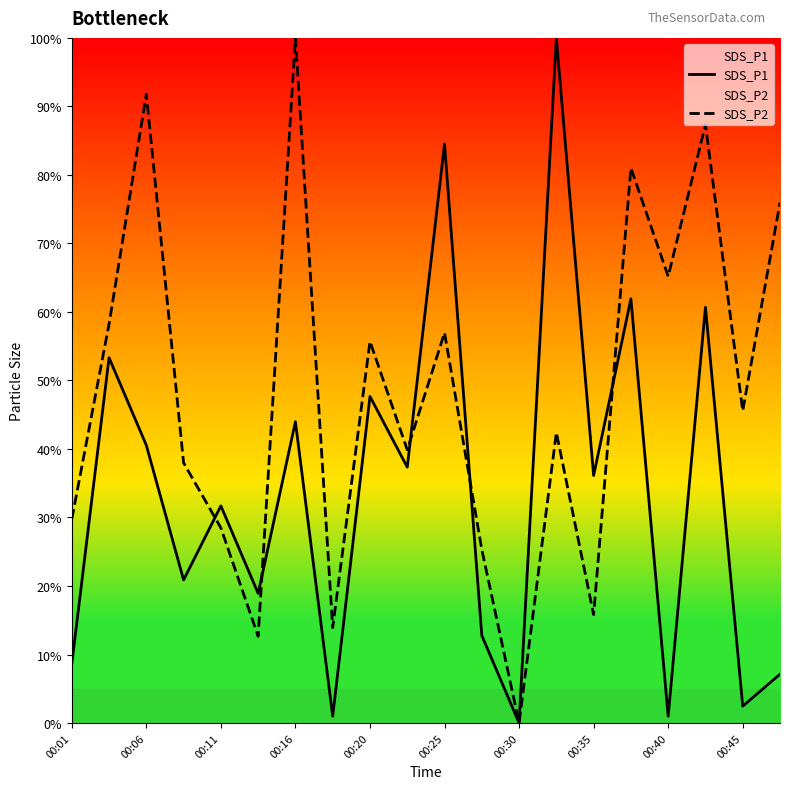

In SDS_P1, how many points are higher than both neighbors (excluding endpoints)?

8